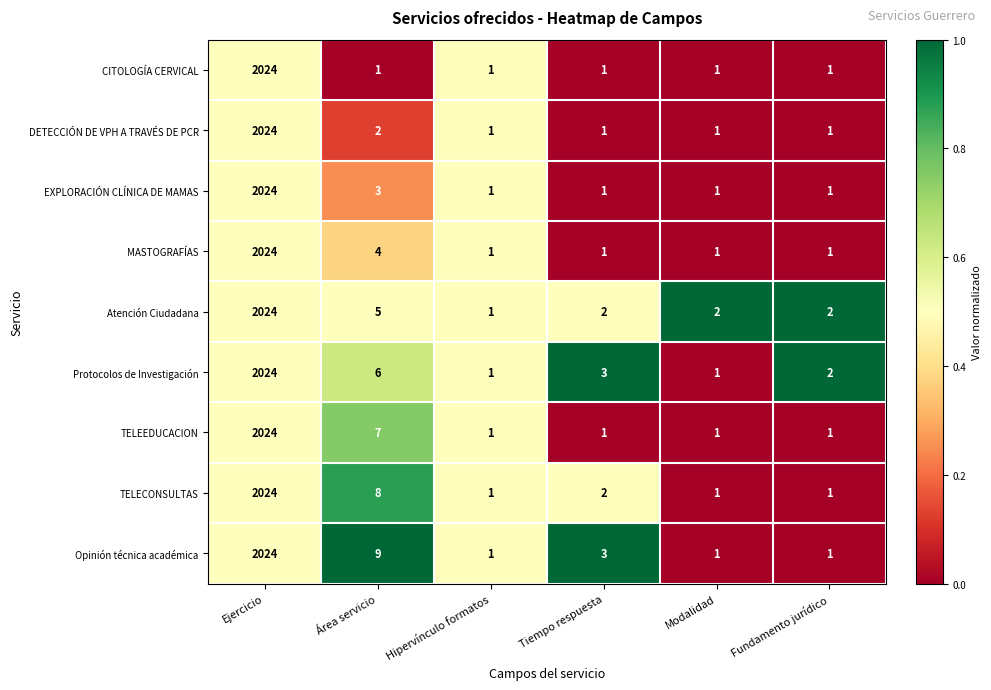

Which category has the highest value in the Atención Ciudadana series?

Ejercicio